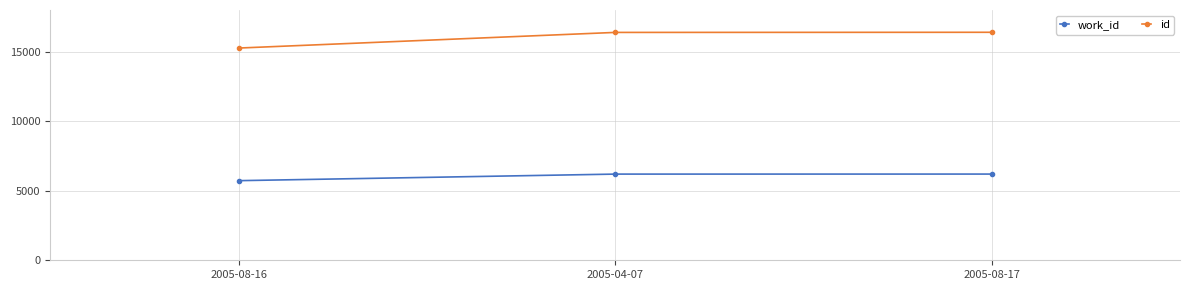

Is the value of id at 2005-08-16 greater than the value of work_id at 2005-08-16?

Yes